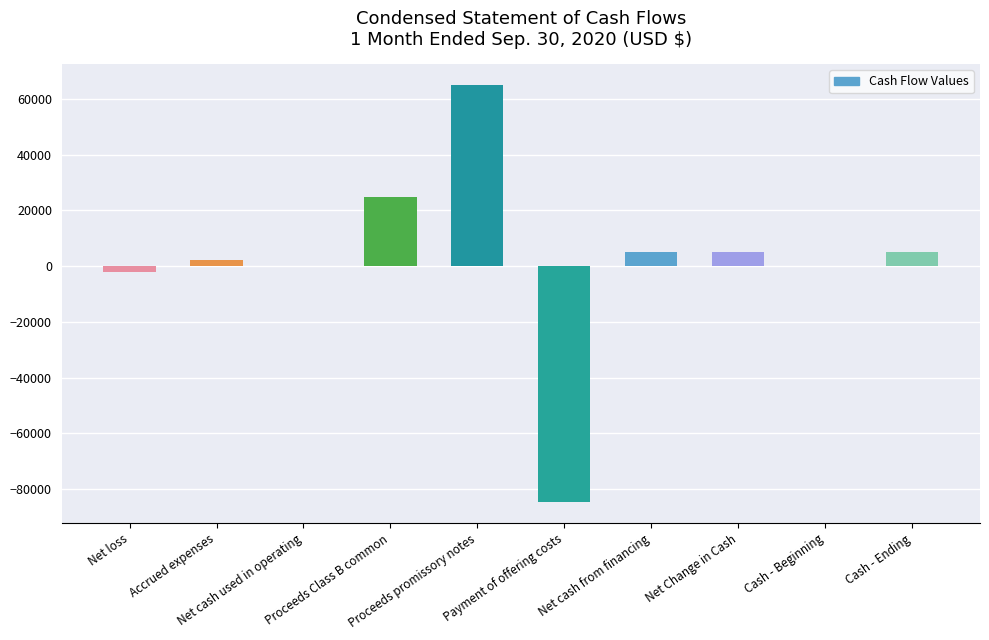

How many distinct data groups are displayed?

1